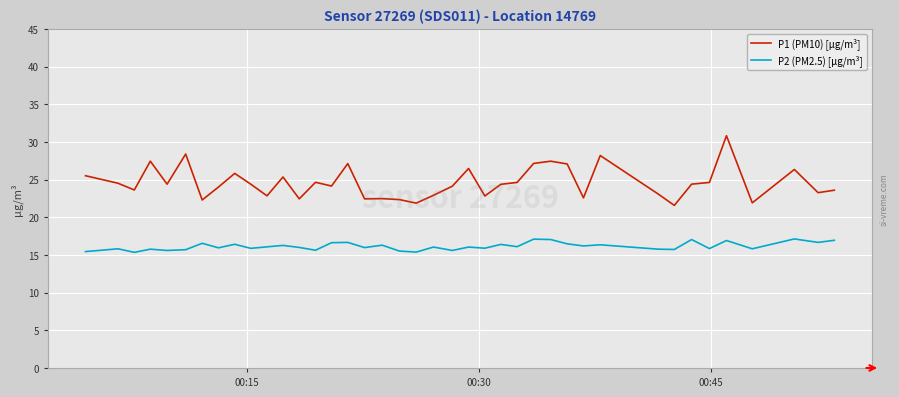

Rank the series by their average value, from lowest to highest.

P2 (PM2.5) [µg/m³], P1 (PM10) [µg/m³]